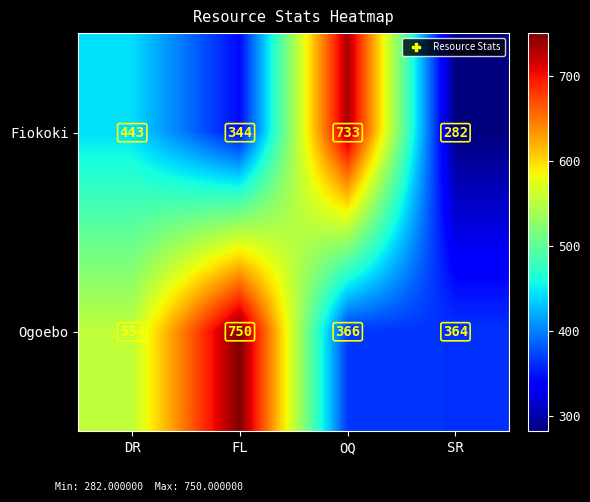

Reading right to left, transcribe all the data shown in this chart.

Fiokoki: 282	733	344	443
Ogoebo: 364	366	750	554